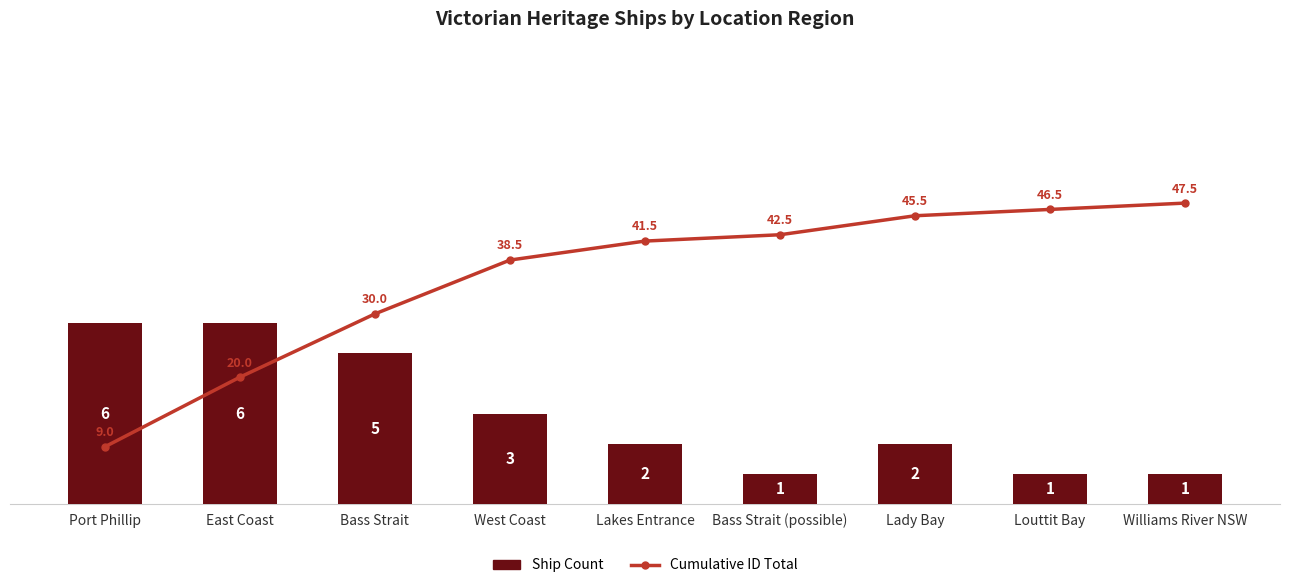

What is the highest value of the Cumulative ID Total series?

47.5